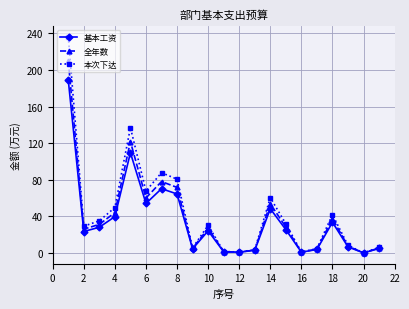

What is the highest value of the 本次下达 series?

236.3